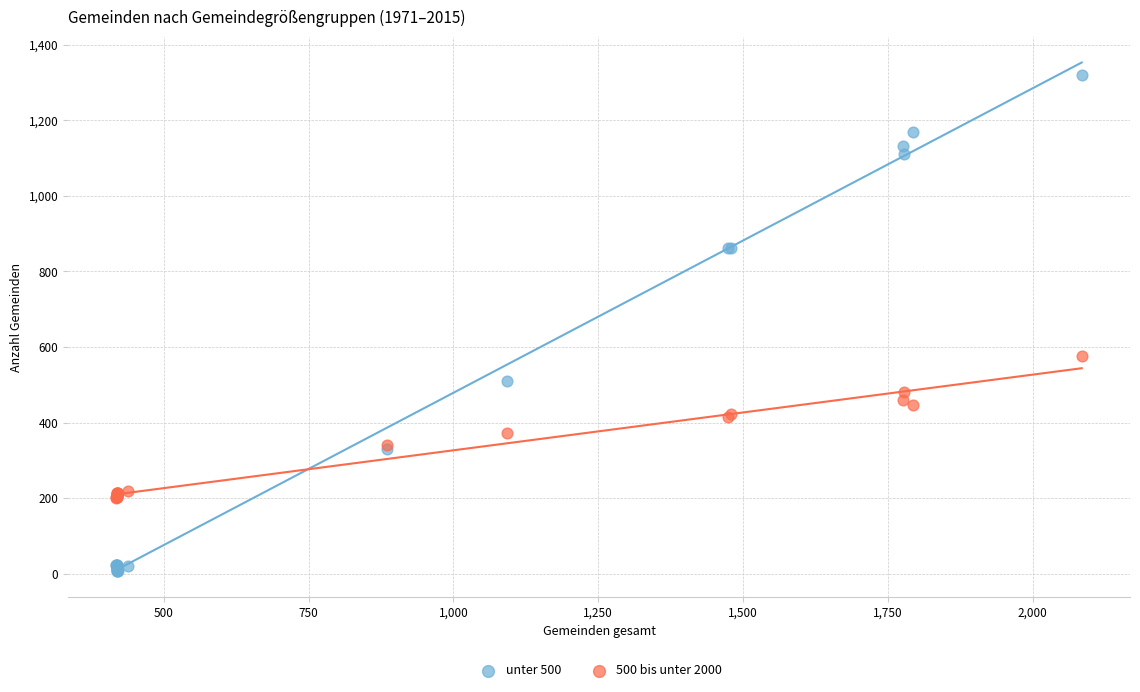

Across all series, what Y value is closest to 663?

577